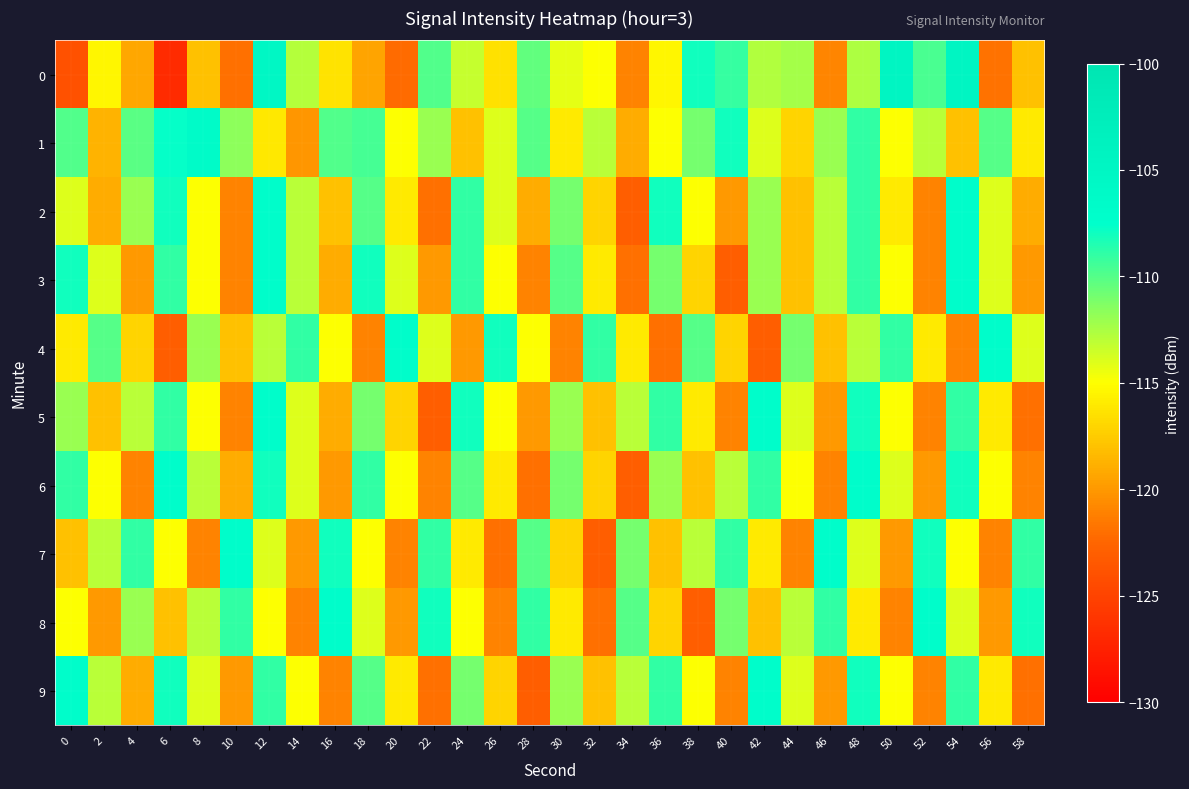

Reading left to right, what are all the values shown in this chart?

0: 0=-124.0	2=-115.4	4=-119.3	6=-126.8	8=-118.0	10=-121.9	12=-105.3	14=-112.8	16=-116.4	18=-119.4	20=-122.2	22=-109.9	24=-113.3	26=-116.4	28=-110.4	30=-114.2	32=-114.9	34=-121.0	36=-115.4	38=-108.0	40=-109.1	42=-112.7	44=-112.4	46=-120.9	48=-112.6	50=-104.6	52=-109.7	54=-104.8	56=-121.9	58=-118.0
1: 0=-109.9	2=-118.7	4=-110.1	6=-107.7	8=-106.6	10=-111.7	12=-116.1	14=-120.0	16=-109.9	18=-109.5	20=-115.0	22=-112.0	24=-118.0	26=-114.0	28=-110.0	30=-116.0	32=-113.0	34=-119.0	36=-115.0	38=-111.0	40=-108.0	42=-114.0	44=-117.0	46=-112.0	48=-109.0	50=-115.0	52=-113.0	54=-118.0	56=-110.0	58=-116.0
2: 0=-114.0	2=-119.0	4=-112.0	6=-108.0	8=-115.0	10=-121.0	12=-107.0	14=-113.0	16=-118.0	18=-110.0	20=-116.0	22=-122.0	24=-109.0	26=-114.0	28=-119.0	30=-111.0	32=-117.0	34=-123.0	36=-108.0	38=-115.0	40=-120.0	42=-112.0	44=-118.0	46=-113.0	48=-109.0	50=-116.0	52=-121.0	54=-107.0	56=-114.0	58=-119.0
3: 0=-108.0	2=-114.0	4=-120.0	6=-109.0	8=-115.0	10=-121.0	12=-107.0	14=-113.0	16=-119.0	18=-108.0	20=-114.0	22=-120.0	24=-109.0	26=-115.0	28=-121.0	30=-110.0	32=-116.0	34=-122.0	36=-111.0	38=-117.0	40=-123.0	42=-112.0	44=-118.0	46=-113.0	48=-109.0	50=-115.0	52=-121.0	54=-107.0	56=-114.0	58=-120.0
4: 0=-116.0	2=-110.0	4=-117.0	6=-123.0	8=-112.0	10=-118.0	12=-113.0	14=-109.0	16=-115.0	18=-121.0	20=-107.0	22=-114.0	24=-120.0	26=-108.0	28=-115.0	30=-121.0	32=-109.0	34=-116.0	36=-122.0	38=-110.0	40=-117.0	42=-123.0	44=-111.0	46=-118.0	48=-113.0	50=-109.0	52=-116.0	54=-121.0	56=-107.0	58=-114.0
5: 0=-112.0	2=-118.0	4=-113.0	6=-109.0	8=-115.0	10=-121.0	12=-107.0	14=-114.0	16=-119.0	18=-111.0	20=-117.0	22=-123.0	24=-108.0	26=-115.0	28=-120.0	30=-112.0	32=-118.0	34=-113.0	36=-109.0	38=-116.0	40=-121.0	42=-107.0	44=-114.0	46=-120.0	48=-108.0	50=-115.0	52=-121.0	54=-109.0	56=-116.0	58=-122.0
6: 0=-109.0	2=-115.0	4=-121.0	6=-107.0	8=-113.0	10=-119.0	12=-108.0	14=-114.0	16=-120.0	18=-109.0	20=-115.0	22=-121.0	24=-110.0	26=-116.0	28=-122.0	30=-111.0	32=-117.0	34=-123.0	36=-112.0	38=-118.0	40=-113.0	42=-109.0	44=-115.0	46=-121.0	48=-107.0	50=-114.0	52=-120.0	54=-108.0	56=-115.0	58=-121.0
7: 0=-118.0	2=-113.0	4=-109.0	6=-115.0	8=-121.0	10=-107.0	12=-114.0	14=-120.0	16=-108.0	18=-115.0	20=-121.0	22=-109.0	24=-116.0	26=-122.0	28=-110.0	30=-117.0	32=-123.0	34=-111.0	36=-118.0	38=-113.0	40=-109.0	42=-116.0	44=-121.0	46=-107.0	48=-114.0	50=-120.0	52=-108.0	54=-115.0	56=-121.0	58=-109.0
8: 0=-115.0	2=-120.0	4=-112.0	6=-118.0	8=-113.0	10=-109.0	12=-115.0	14=-121.0	16=-107.0	18=-114.0	20=-120.0	22=-108.0	24=-115.0	26=-121.0	28=-109.0	30=-116.0	32=-122.0	34=-110.0	36=-117.0	38=-123.0	40=-111.0	42=-118.0	44=-113.0	46=-109.0	48=-116.0	50=-121.0	52=-107.0	54=-114.0	56=-120.0	58=-108.0
9: 0=-107.0	2=-113.0	4=-119.0	6=-108.0	8=-114.0	10=-120.0	12=-109.0	14=-115.0	16=-121.0	18=-110.0	20=-116.0	22=-122.0	24=-111.0	26=-117.0	28=-123.0	30=-112.0	32=-118.0	34=-113.0	36=-109.0	38=-115.0	40=-121.0	42=-107.0	44=-114.0	46=-120.0	48=-108.0	50=-115.0	52=-121.0	54=-109.0	56=-116.0	58=-122.0